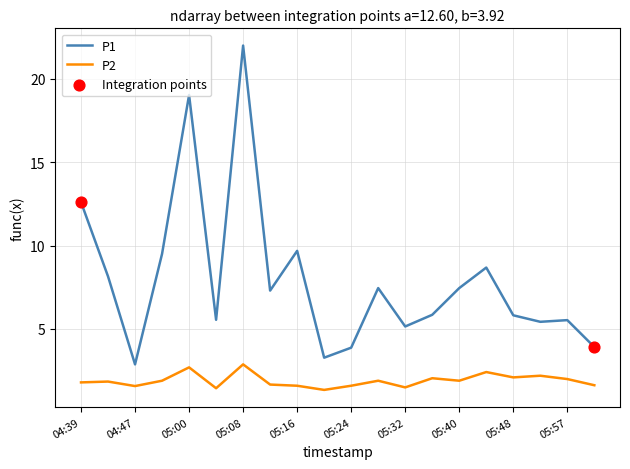

At how many categories does at least one series exceed 2?

20